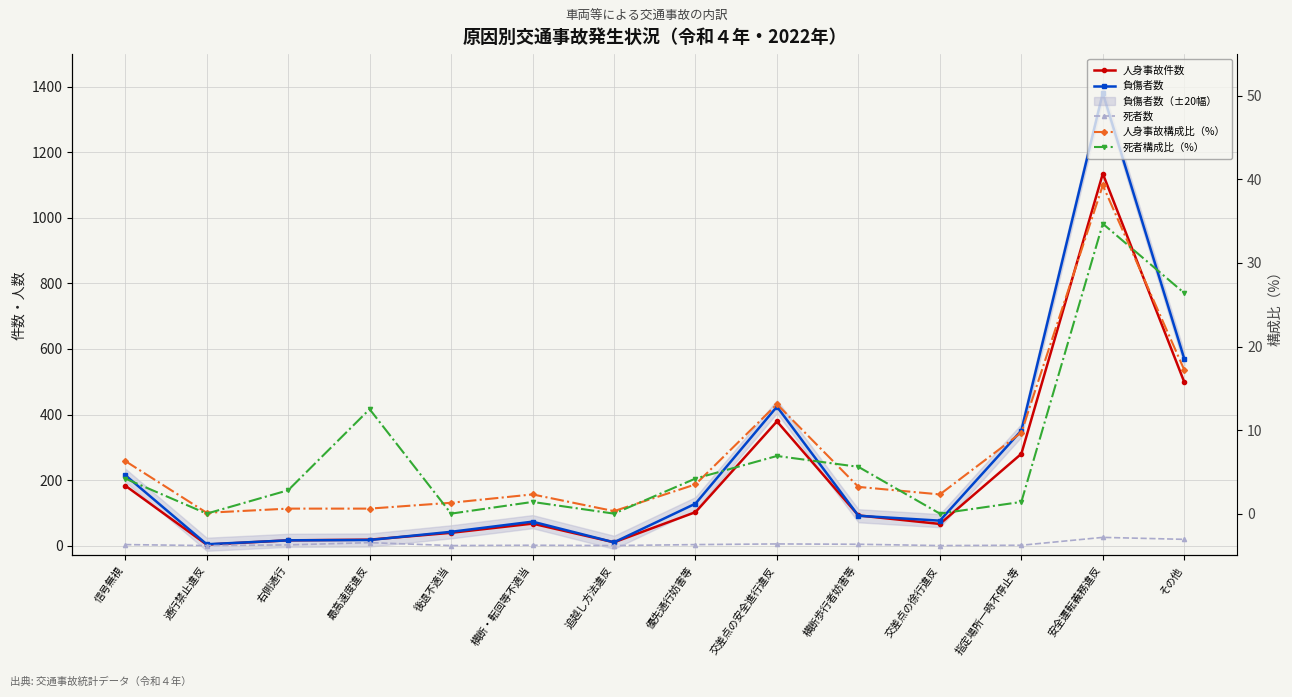

Which series changed the most between 後退不適当 and 横断・転回等不適当?

負傷者数